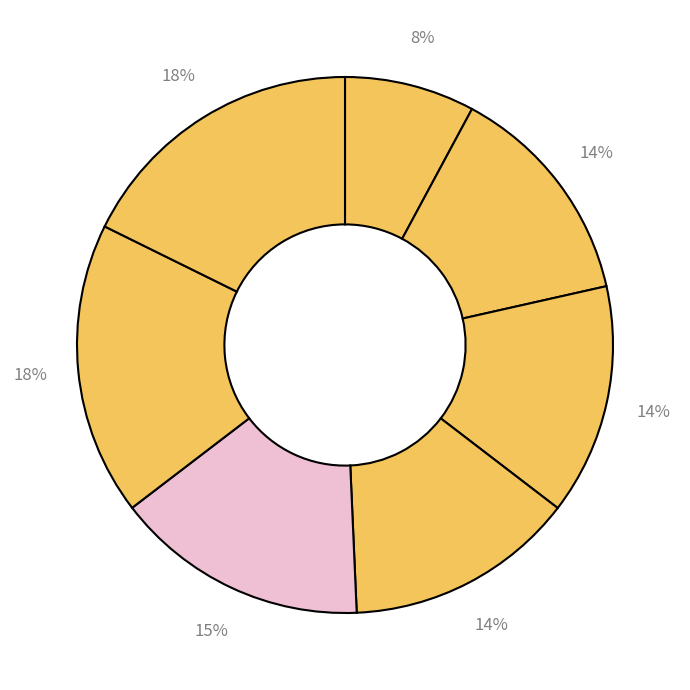

Count the number of slices in the pie.

7